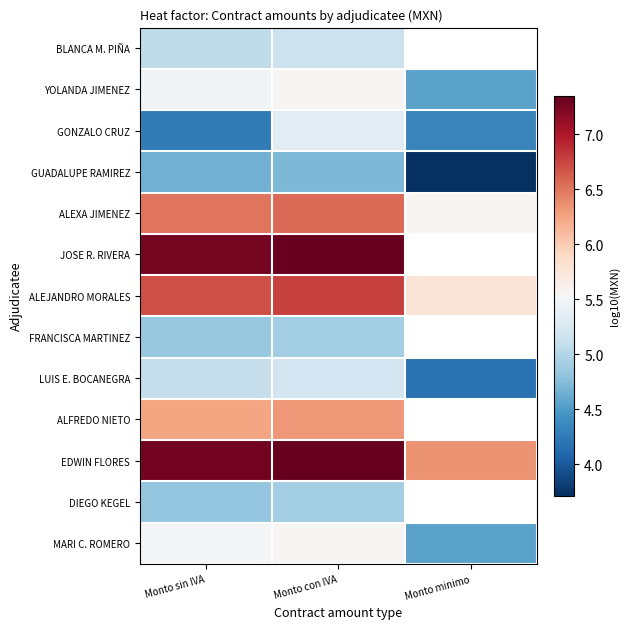

Rank the series by their average value, from highest to lowest.

BLANCA M. PIÑA, ALEXA JIMENEZ, JOSE R. RIVERA, ALEJANDRO MORALES, YOLANDA JIMENEZ, FRANCISCA MARTINEZ, LUIS E. BOCANEGRA, GONZALO CRUZ, ALFREDO NIETO, EDWIN FLORES, GUADALUPE RAMIREZ, DIEGO KEGEL, MARI C. ROMERO